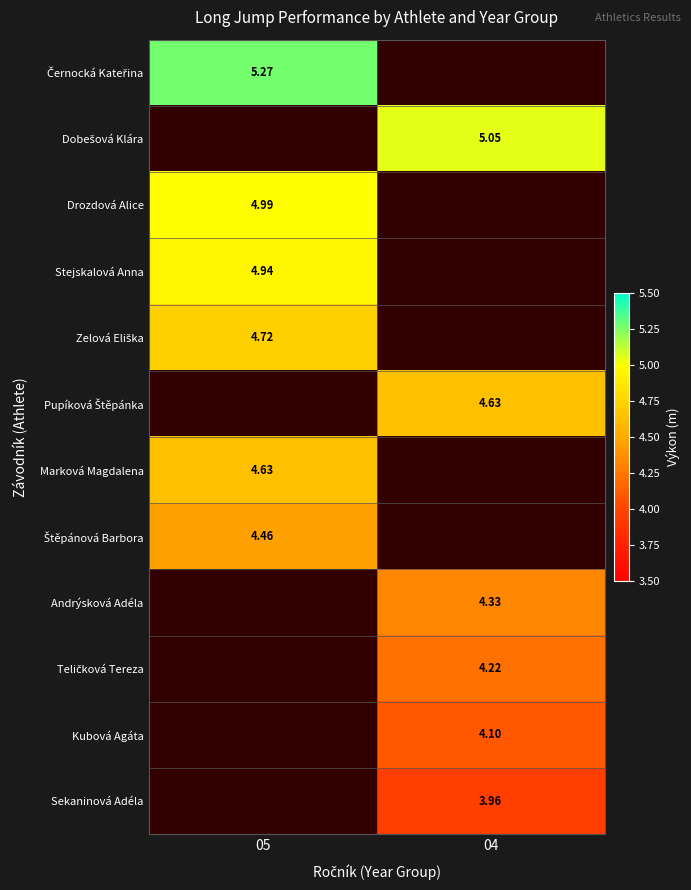

How many positive values does the Dobešová Klára series have?

1